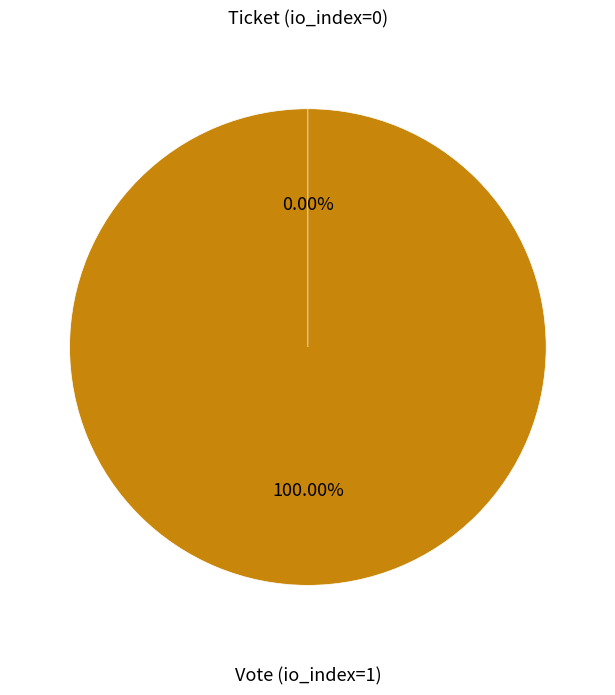

What percentage do Ticket (io_index=0) and Vote (io_index=1) together represent?

100.0%